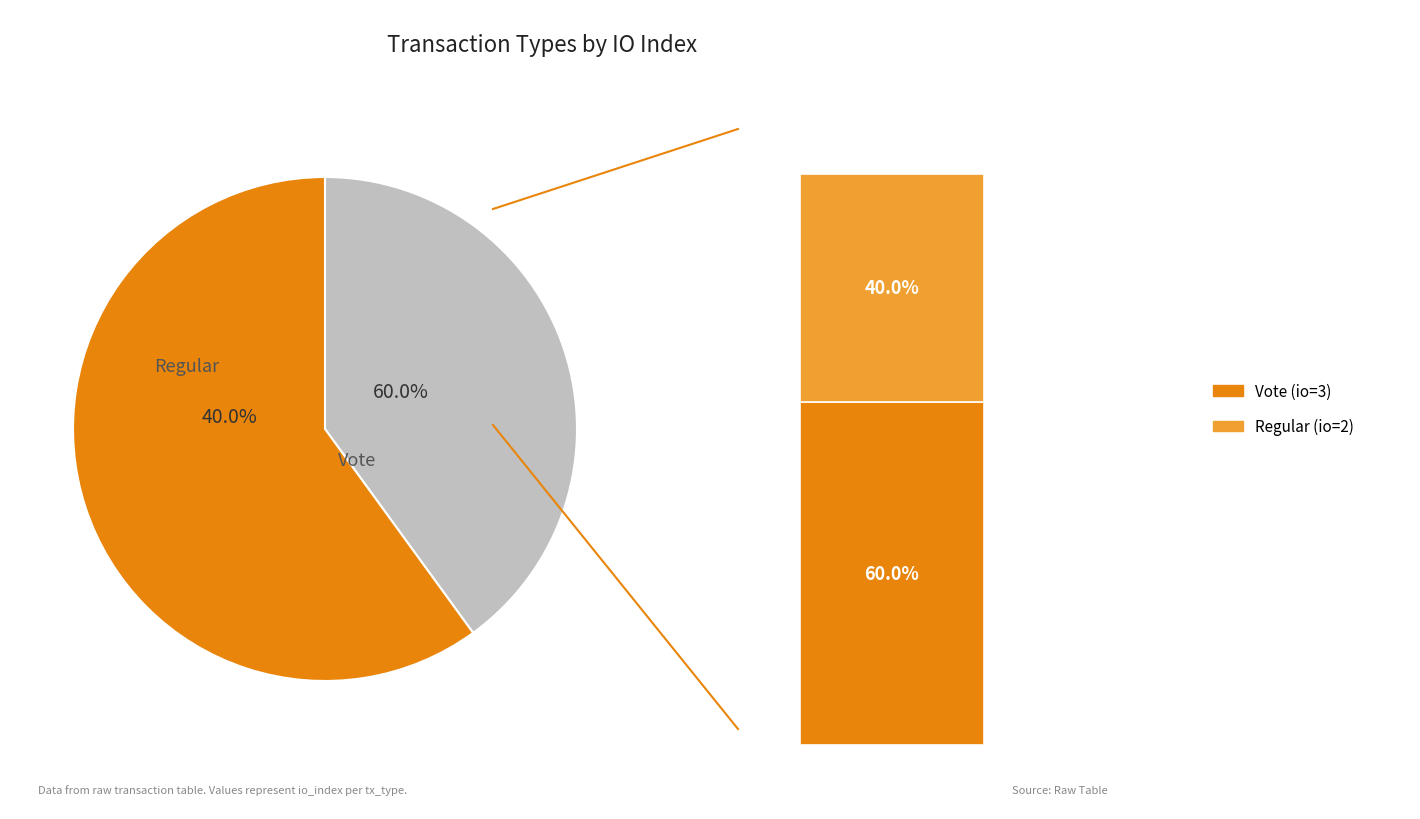

True or false: Vote accounts for 60% of the total.

True